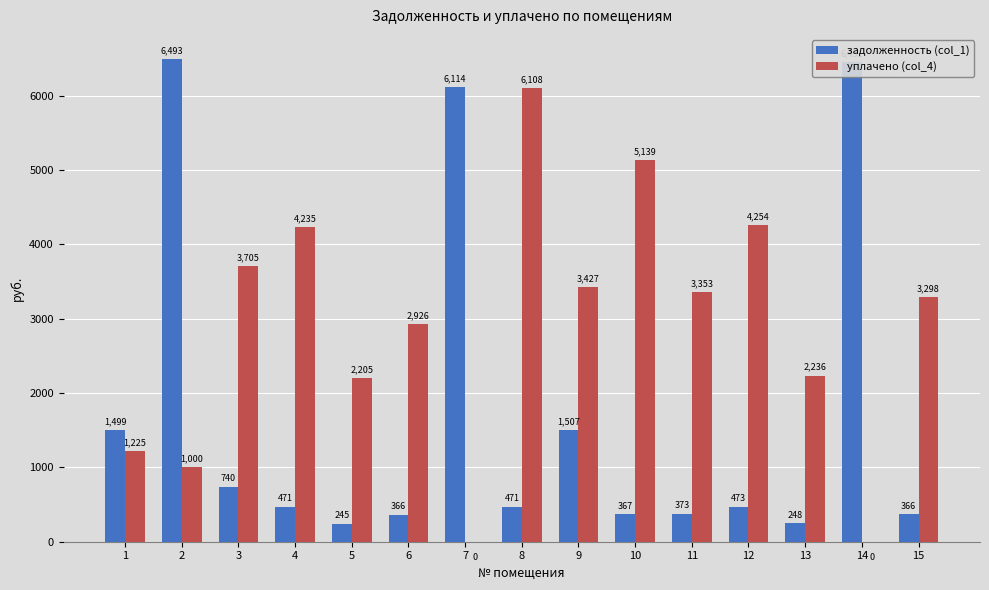

Is the value of задолженность (col_1) at 5 greater than the value of уплачено (col_4) at 2?

No